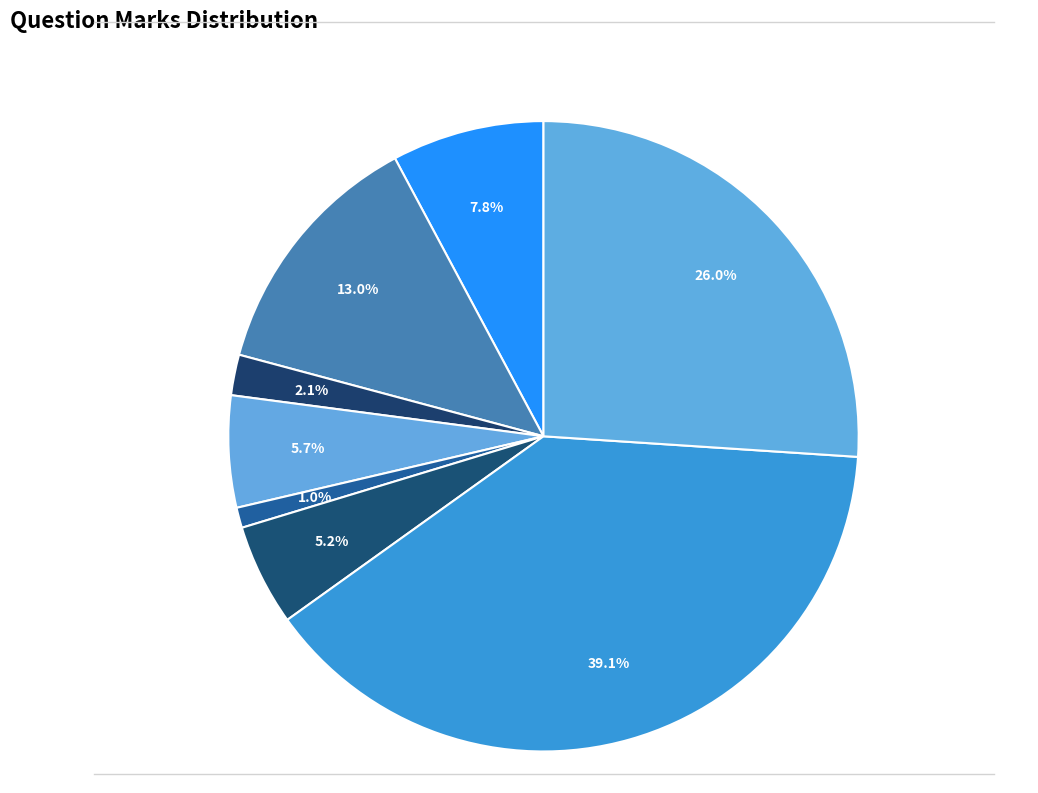

How many segments does this pie chart have?

8